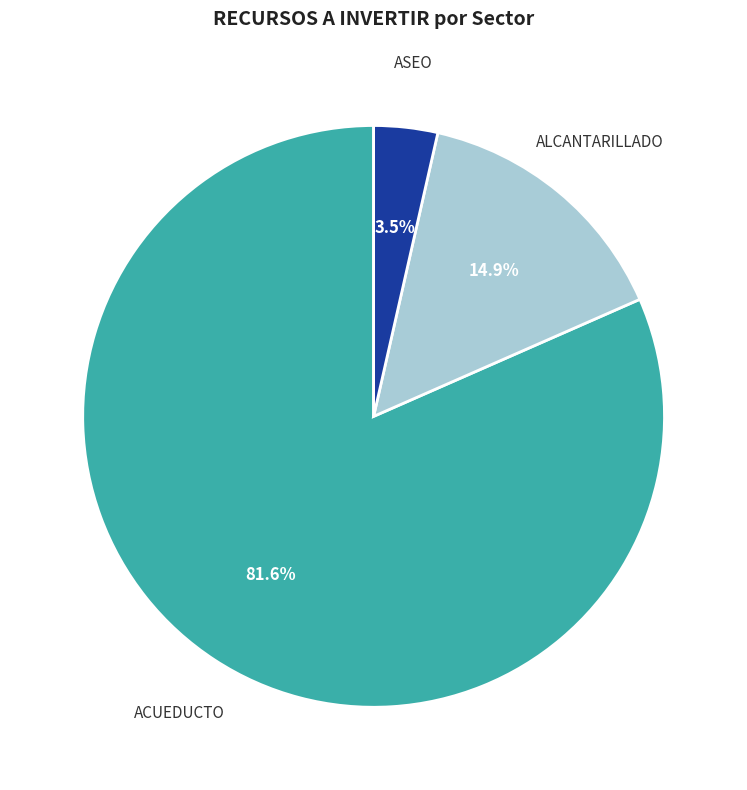

Is the sum of ALCANTARILLADO and ASEO greater than half?

No